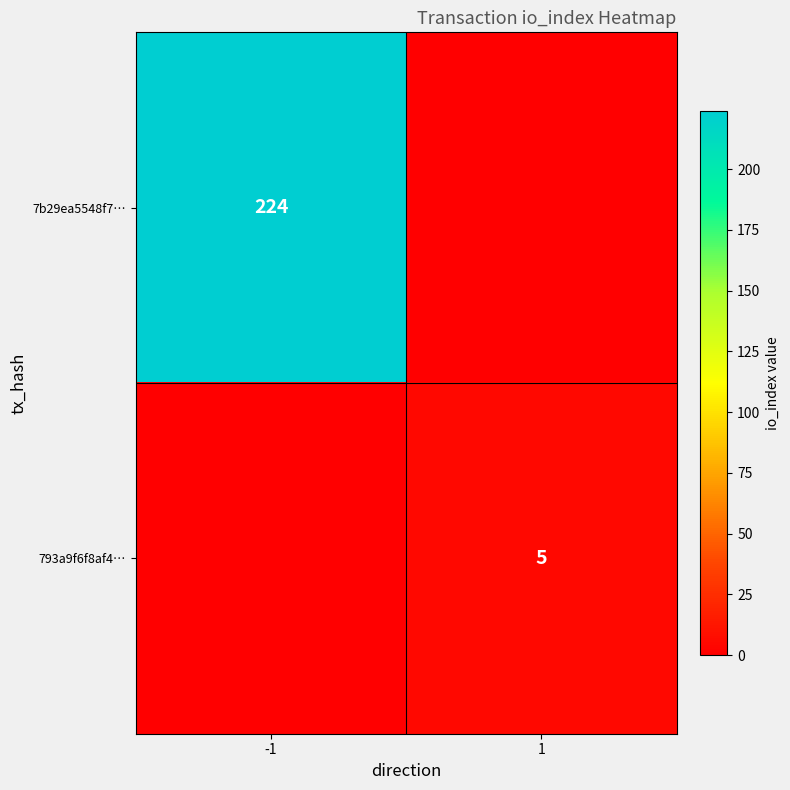

Is it true that 7b29ea5548f7… equals 224 at -1?

True